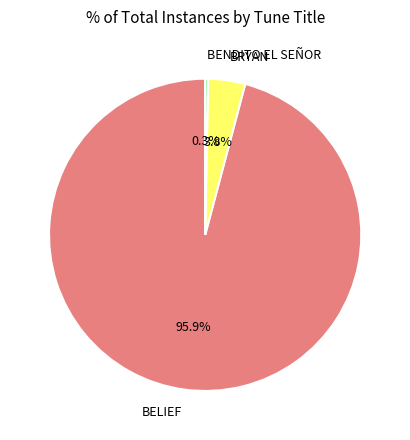

Is BELIEF the majority of the pie?

Yes